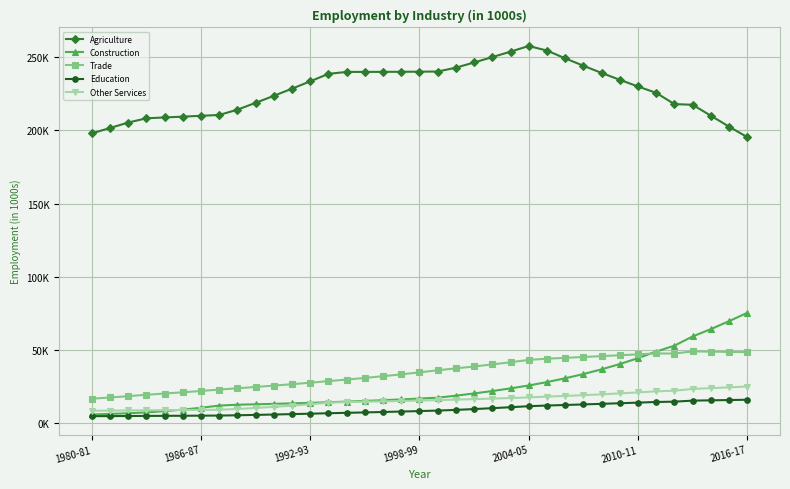

Is this an area chart (filled region under the line)?

No